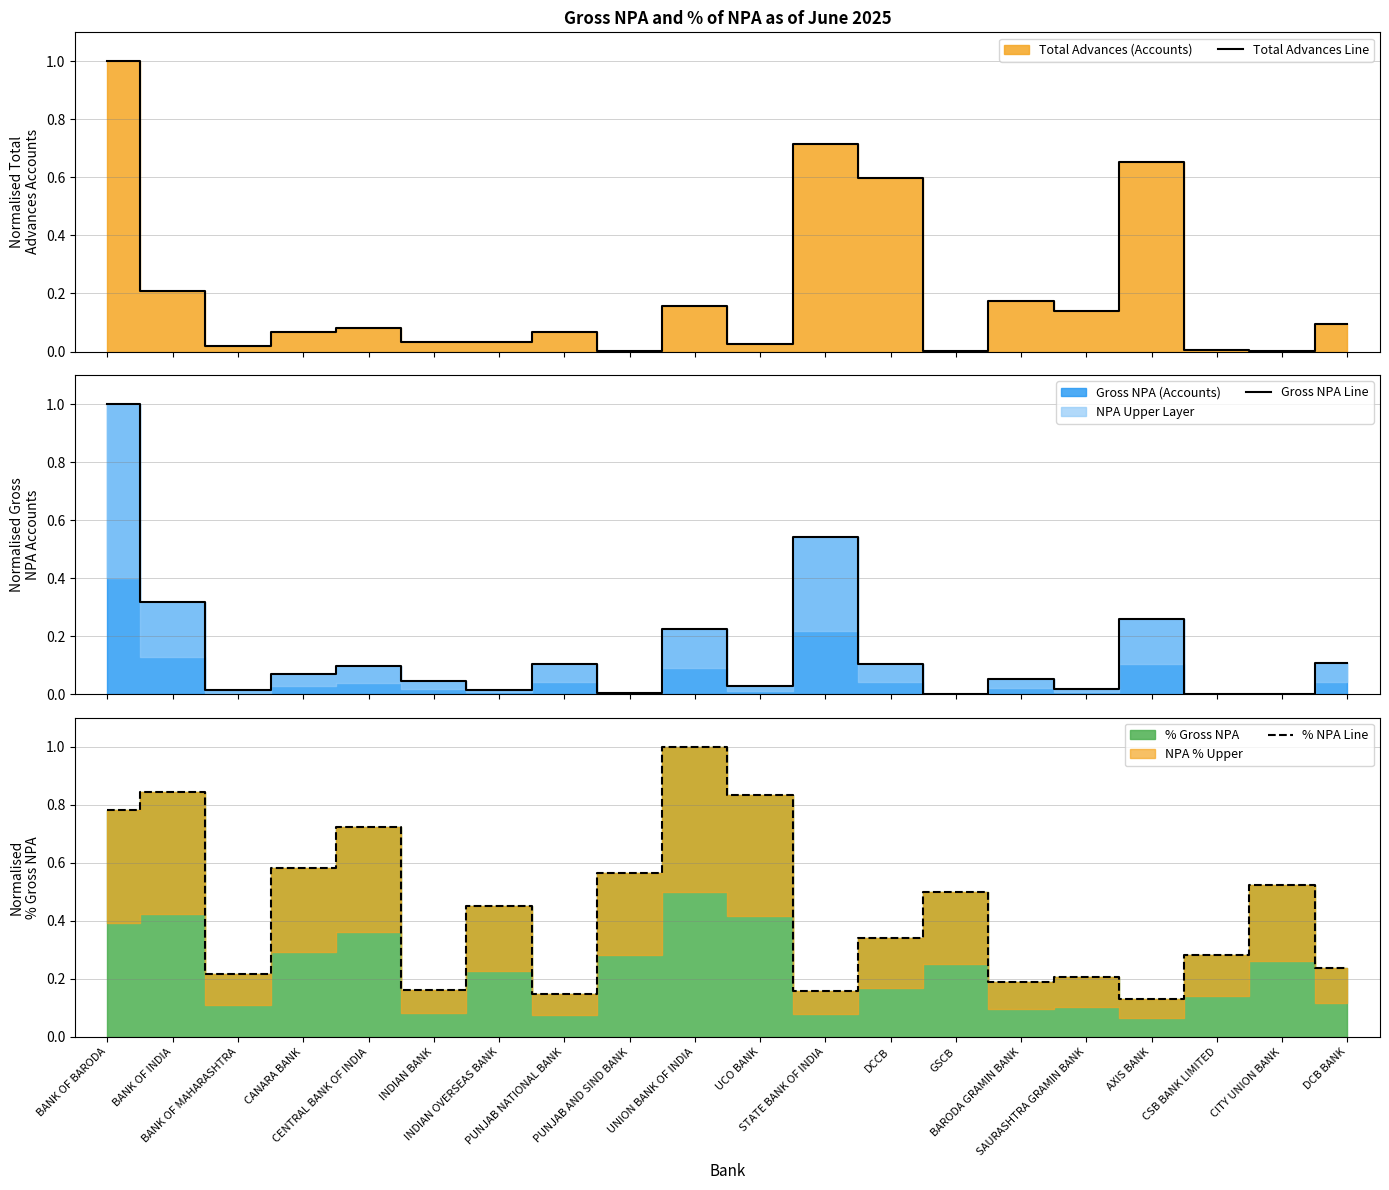

How many interior local peaks does the % NPA Line series have?

7